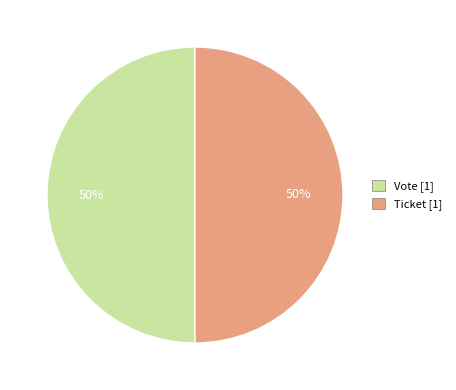

Is it true that Ticket is 50% of the pie?

True